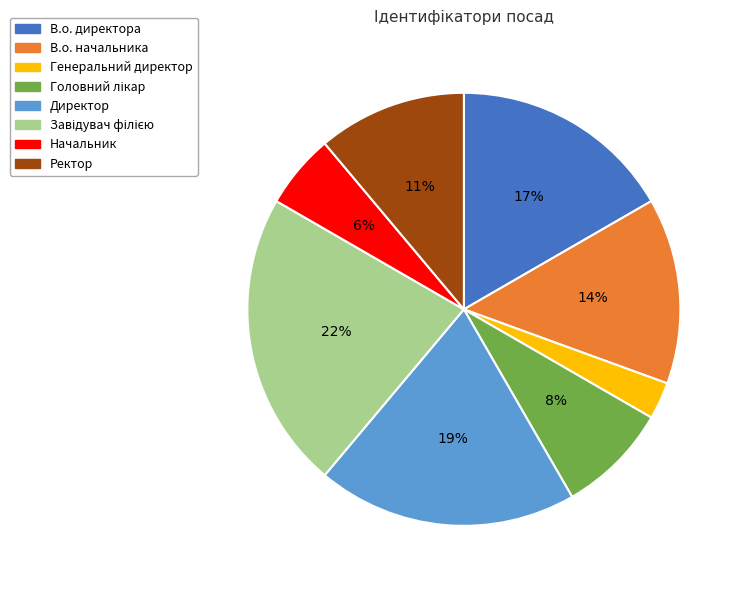

Is it true that Начальник is 1% of the pie?

False